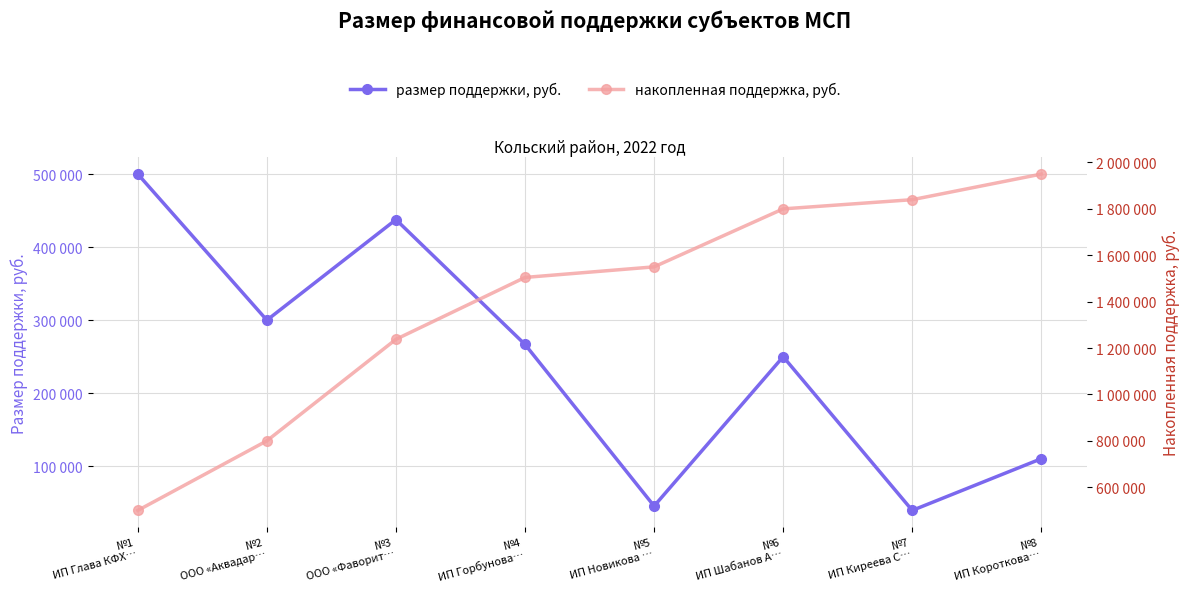

The value of накопленная поддержка, руб. at №8
ИП Короткова… is 1950000. True or false?

True